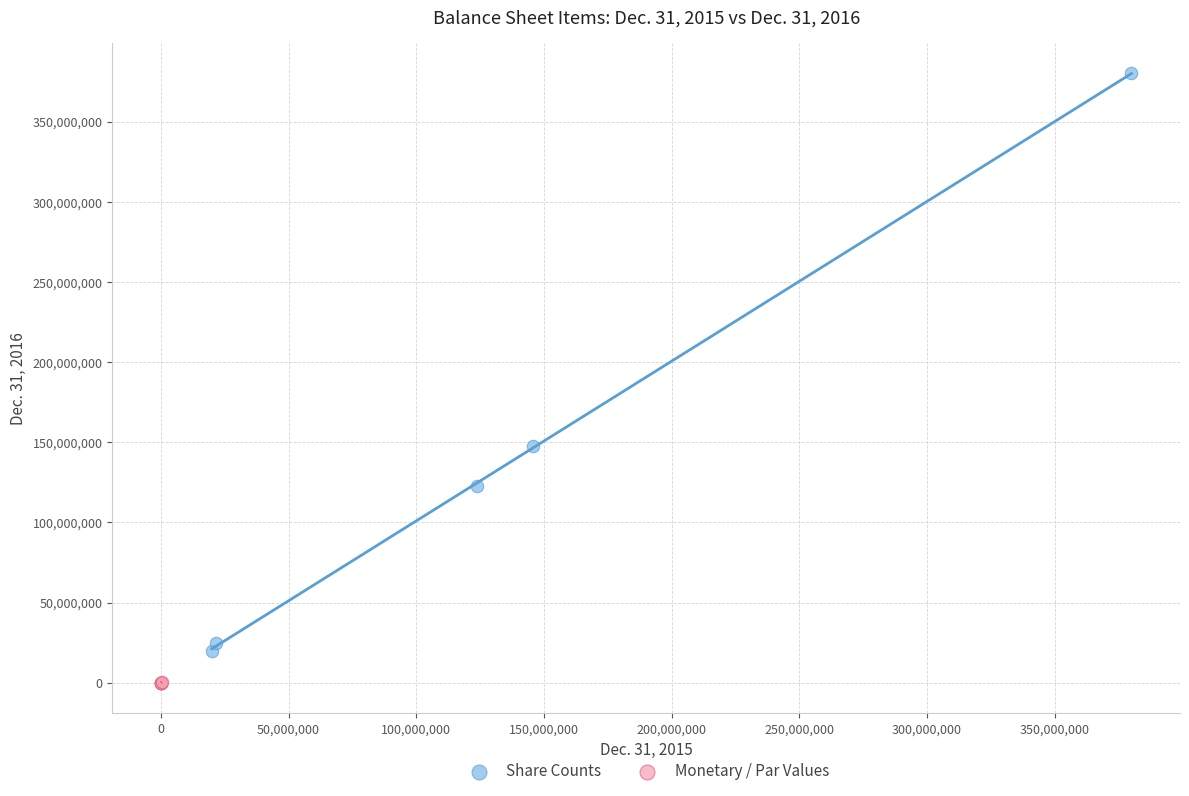

What are all the series names shown in the legend?

Share Counts, Monetary / Par Values